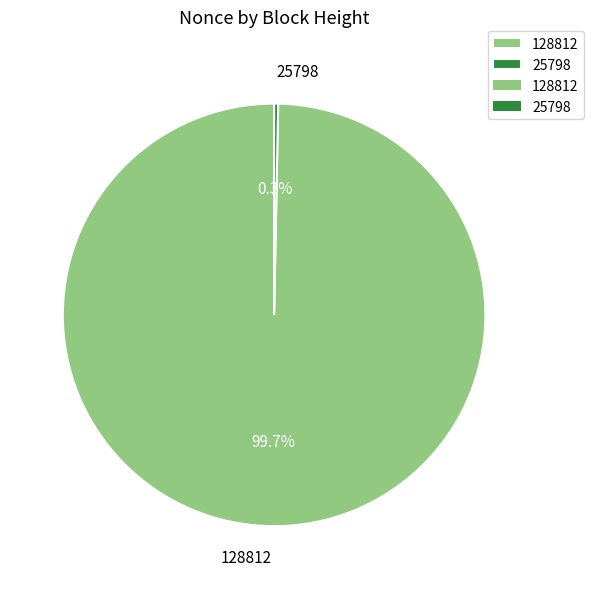

Rank the categories by value from highest to lowest.

128812, 25798